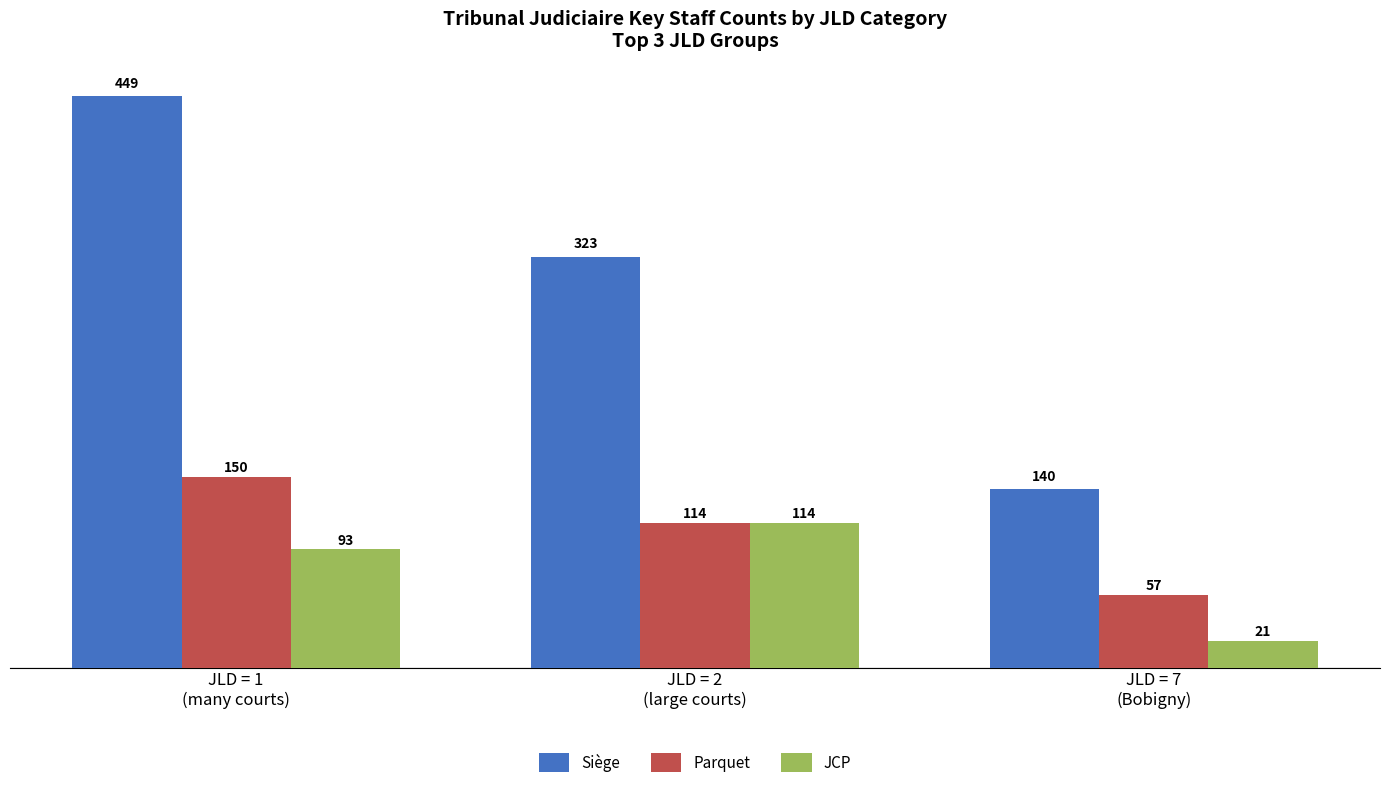

What is the difference between the highest and lowest values at JLD = 1
(many courts)?

356